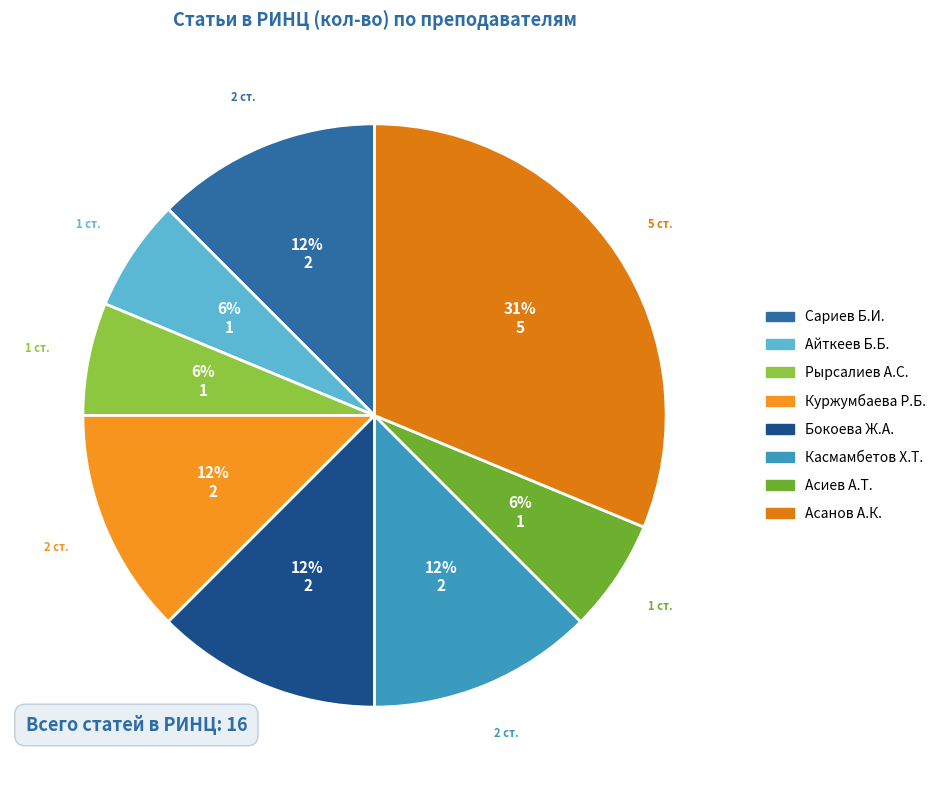

The Айткеев Б.Б. slice represents 6% of the pie. True or false?

True